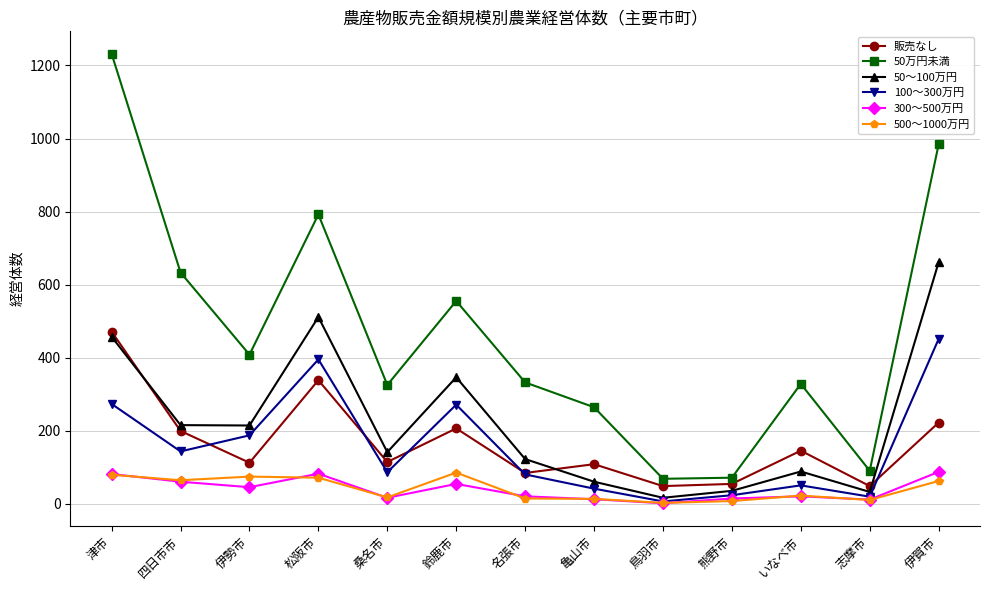

True or false: 300～500万円 and 販売なし cross at least once.

False